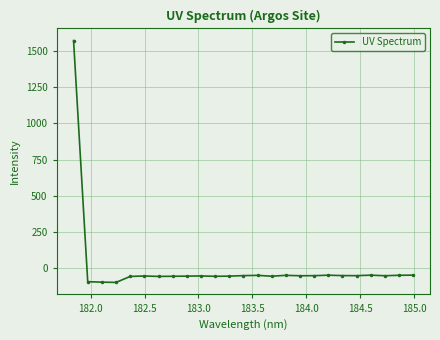

True or false: the data has more than 0 interior local peaks.

True